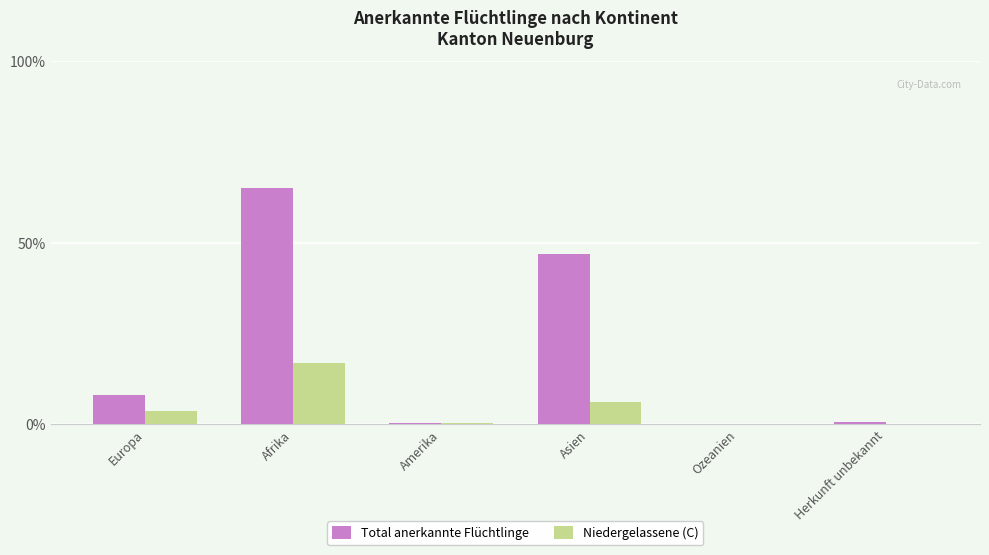

What is the sum of the Niedergelassene (C) values at Ozeanien and Asien?

6.2